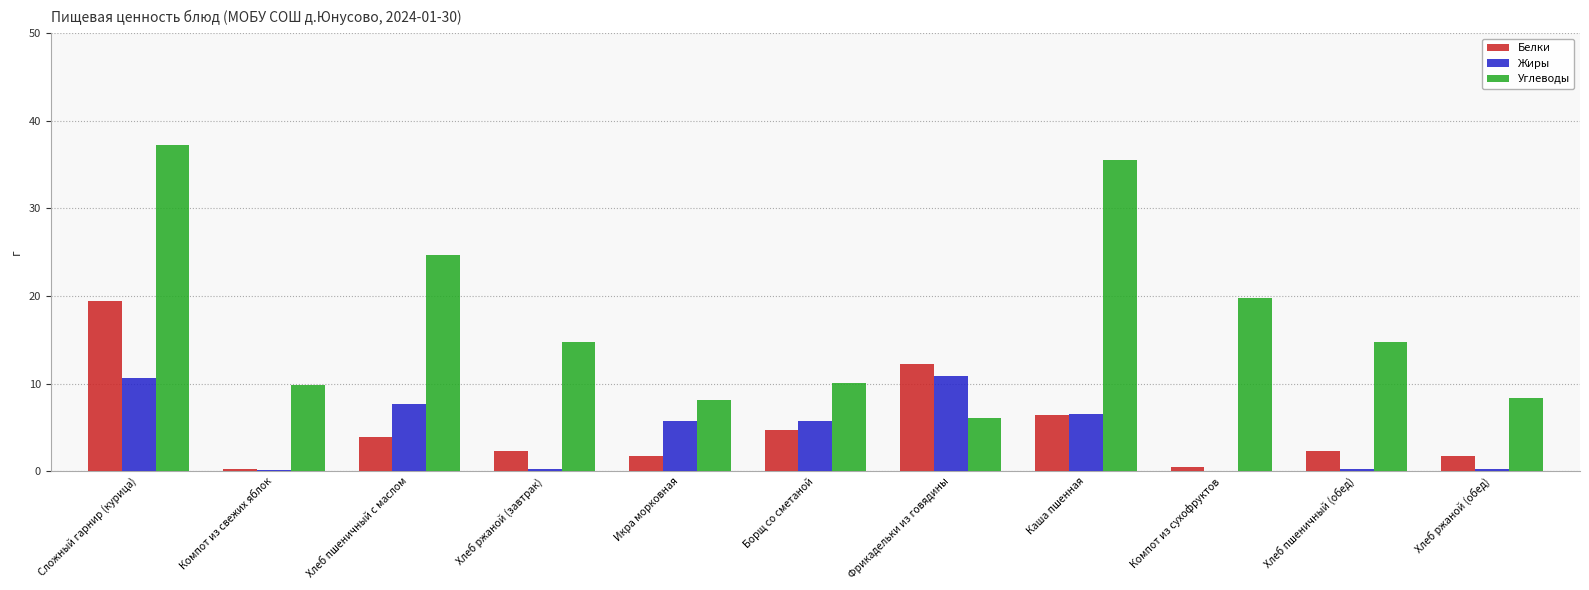

How many values in the Жиры series exceed 5?

6